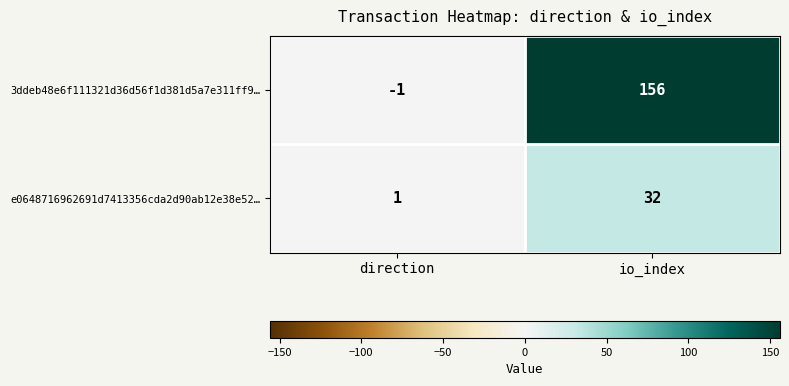

What is the sum of the e0648716962691d7413356cda2d90ab12e38e52… values at io_index and direction?

33